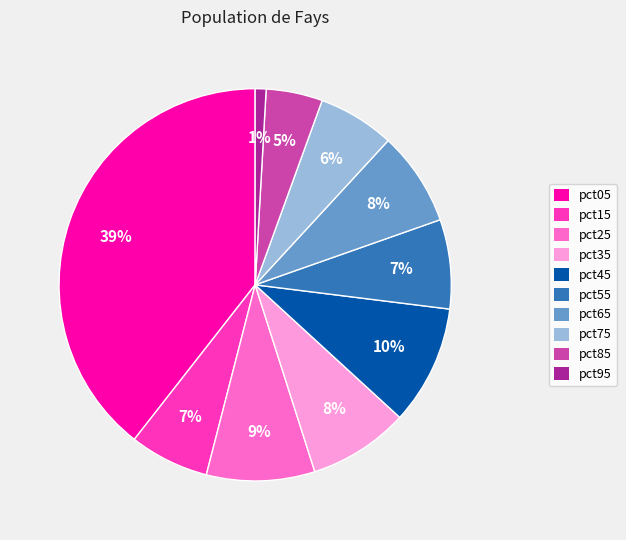

To the nearest percent, what is the combined percentage of pct75 and pct65?

14%